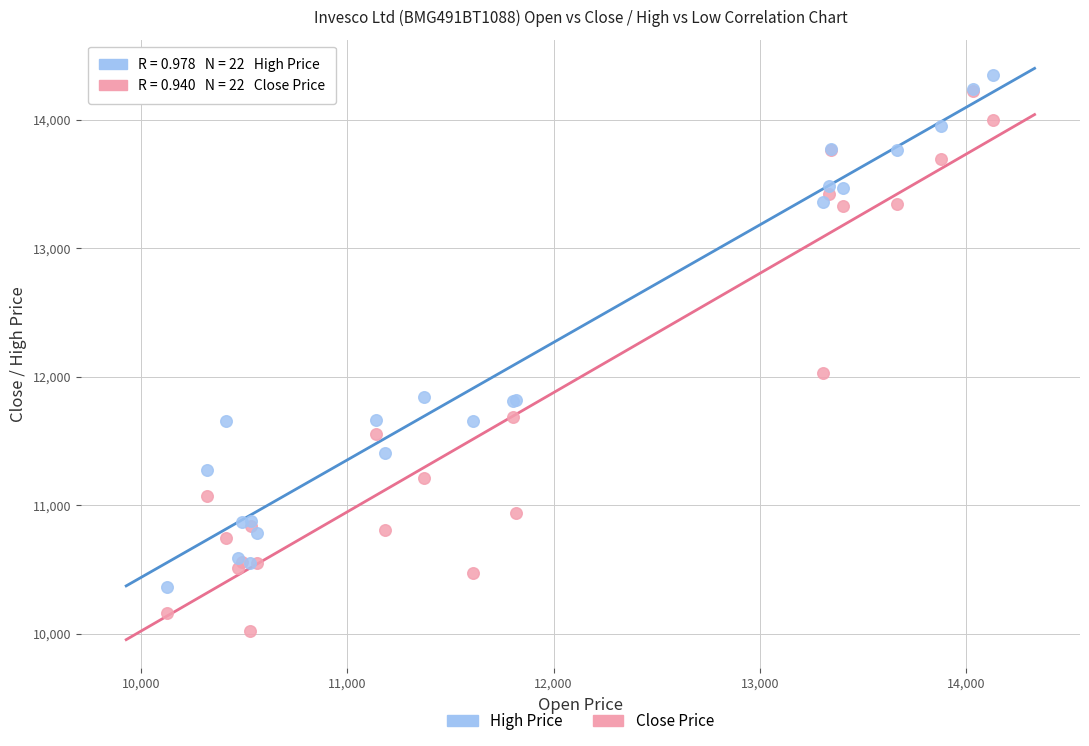

Across all series, what Y value is closest to 12187?

12029